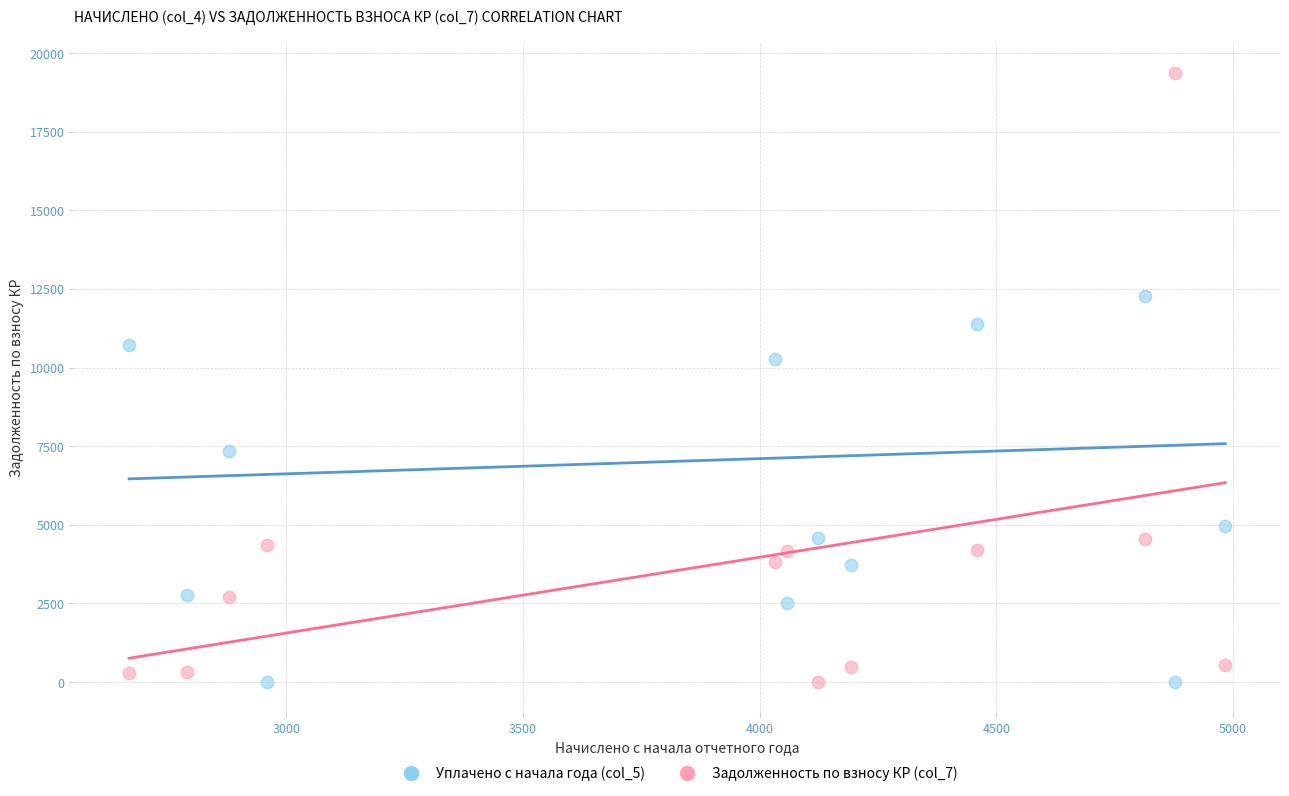

Across all data points, what is the range of Y values (max minus min)?

19379.2